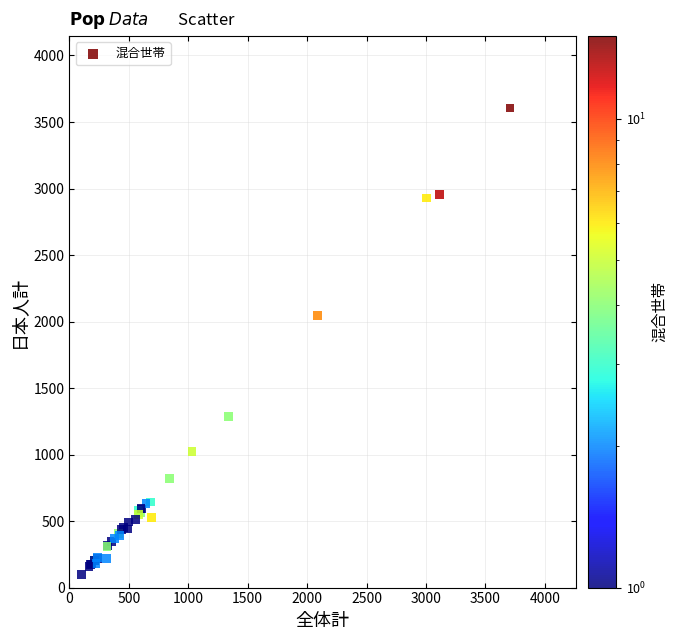

What Y value in the scatter plot is closest to 1850?

2047